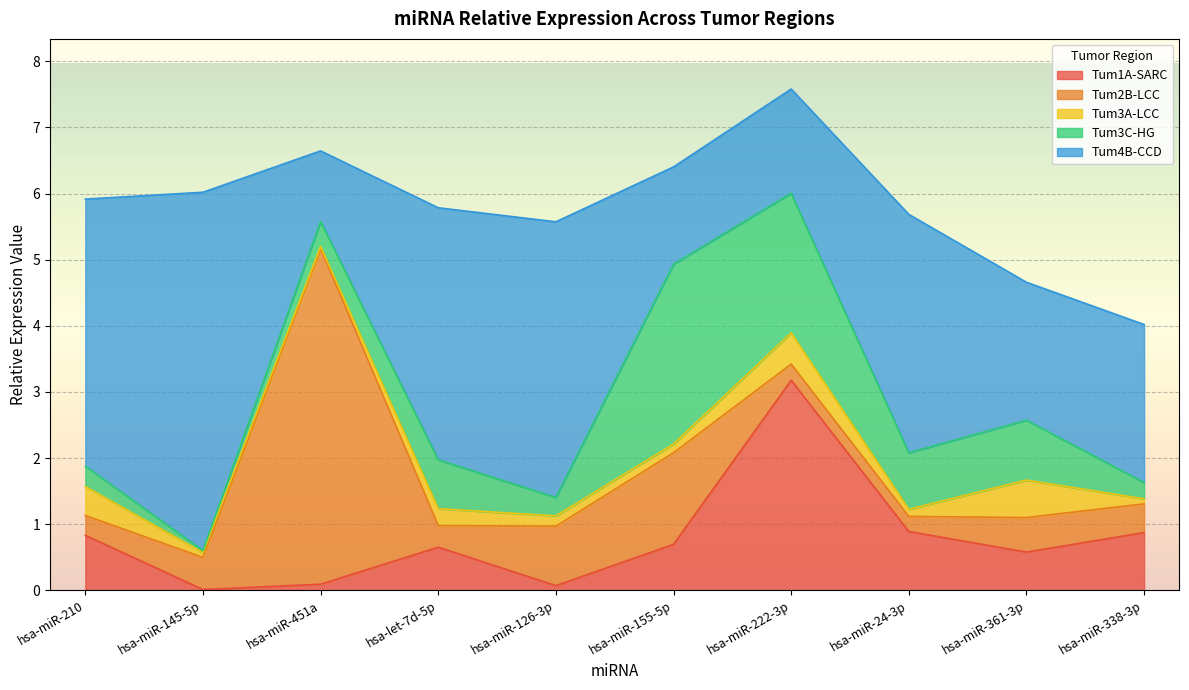

True or false: Tum2B-LCC and Tum1A-SARC intersect in this chart.

True